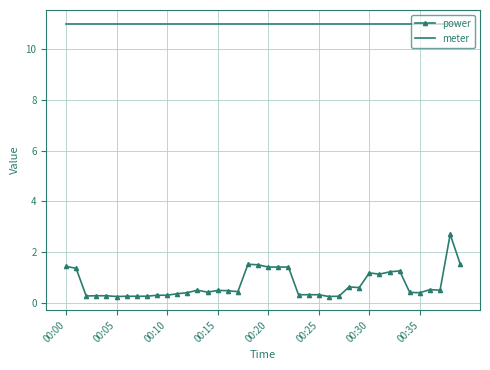

True or false: meter and power intersect in this chart.

False